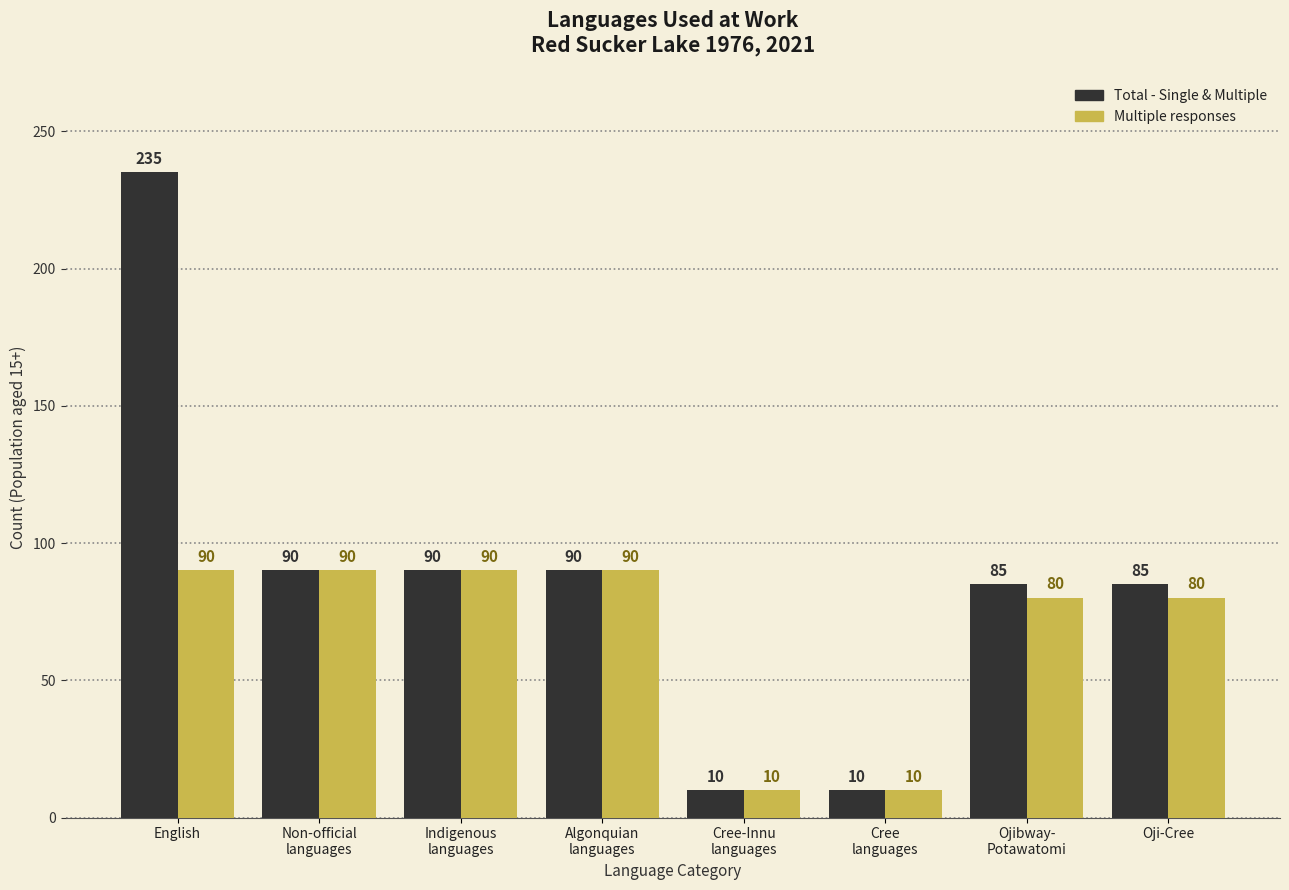

What is the label of the 3rd bar from the left?

Indigenous
languages